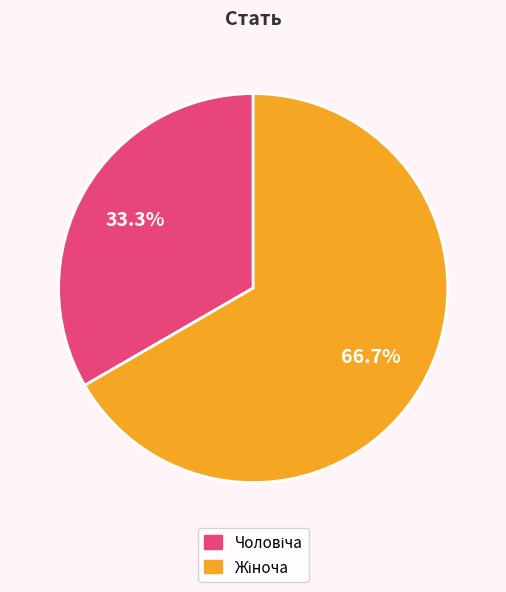

Is there any slice that represents more than half of the pie?

Yes